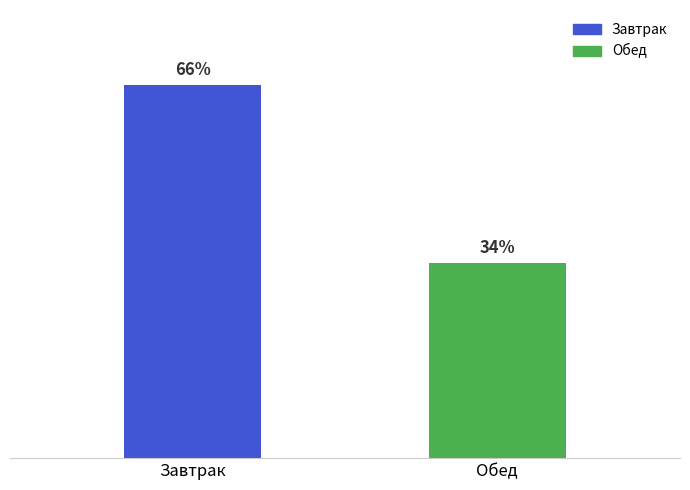

Approximately how many times larger is the value at Завтрак compared to Обед?

1.9